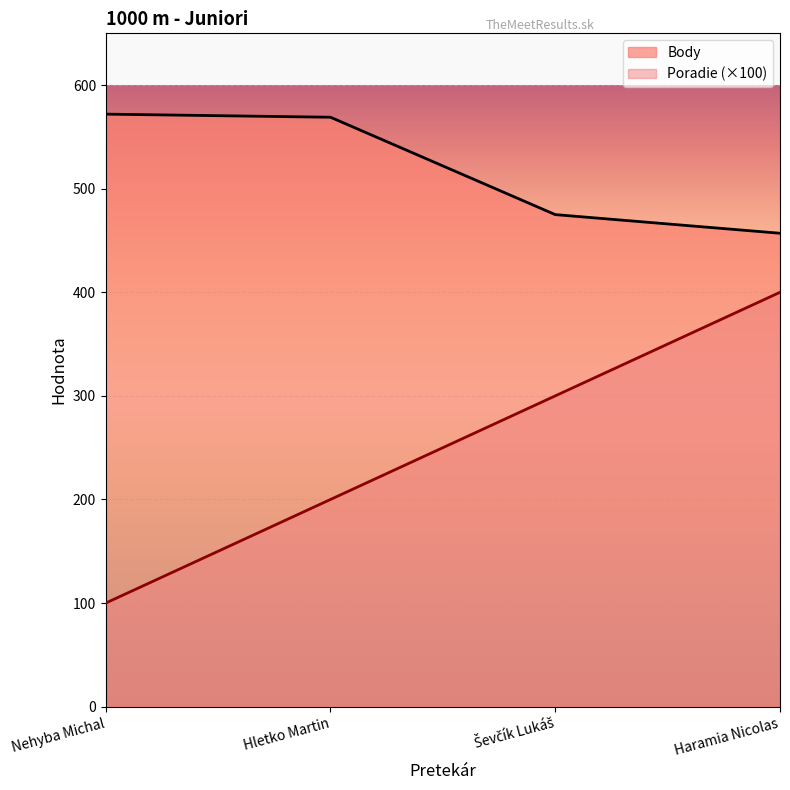

What is the lowest value of the Body series?

457